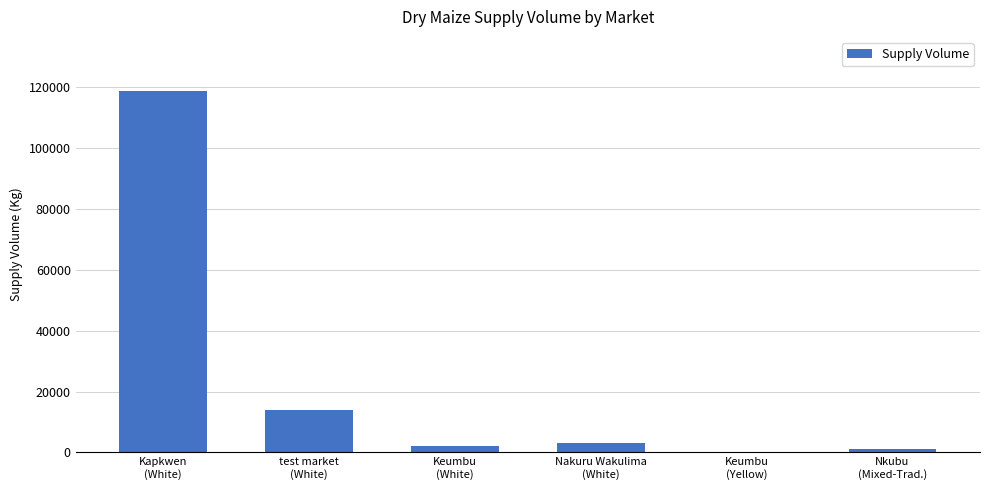

What is the maximum value shown in the chart?

118800